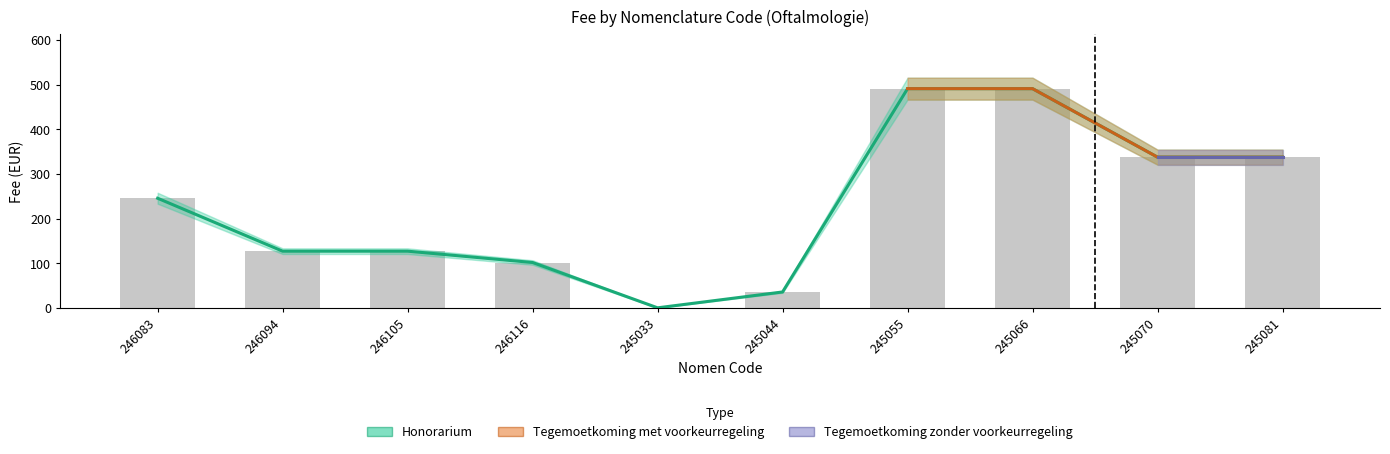

At 245066, list the series in order from largest to smallest.

Honorarium, Tegemoetkoming met voorkeurregeling